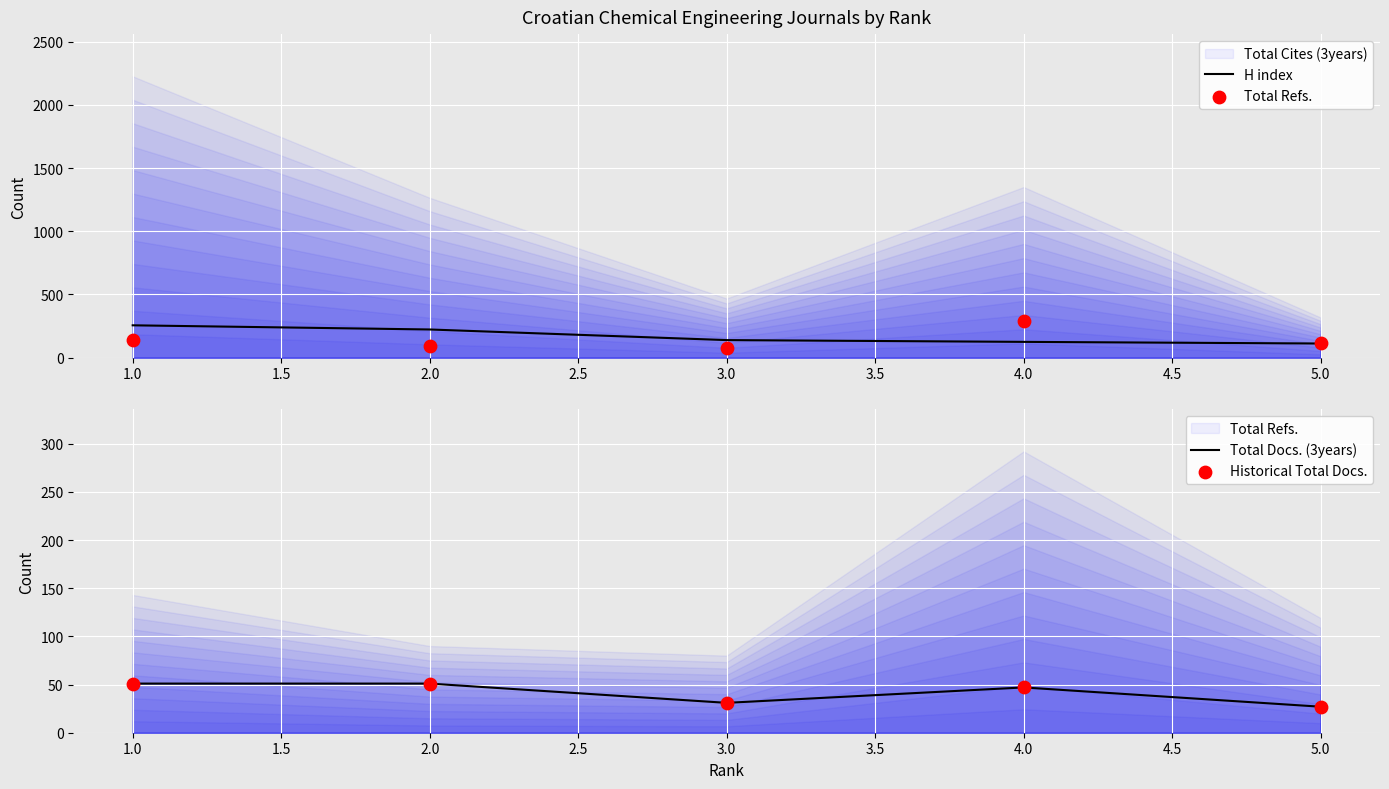

Which series has the largest Y range (max minus min)?

Total Refs.